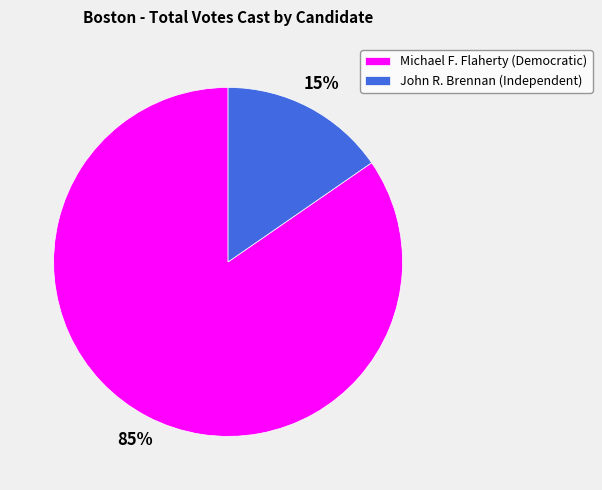

Which has a higher value, Michael F. Flaherty (Democratic) or John R. Brennan (Independent)?

Michael F. Flaherty (Democratic)